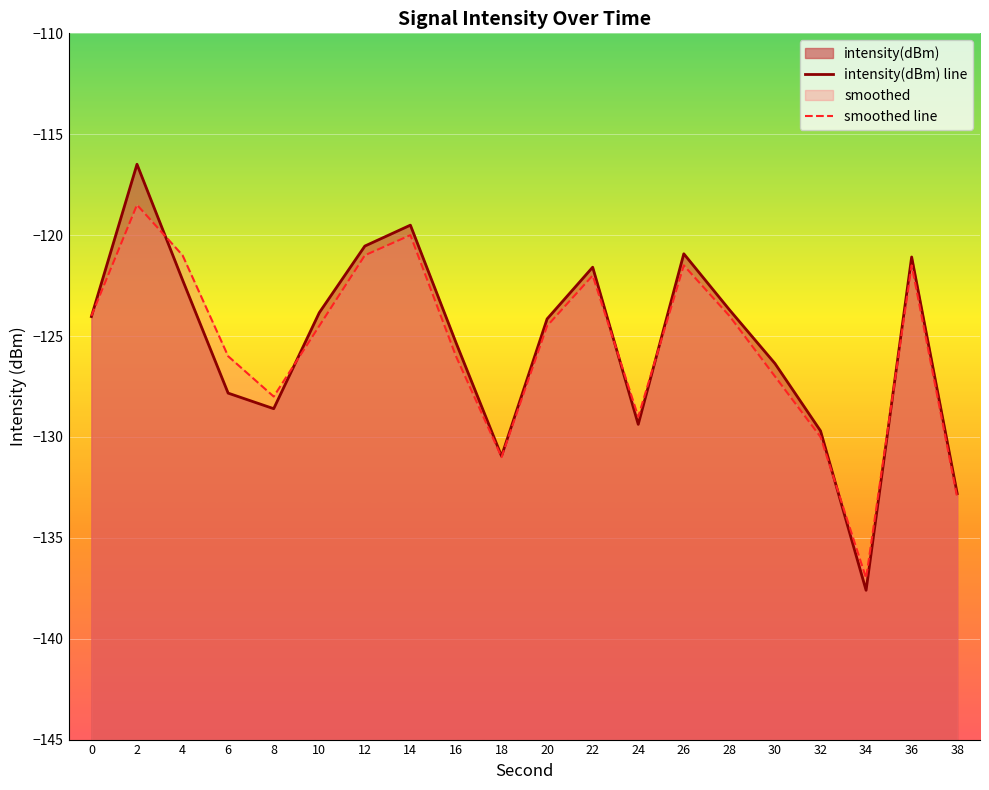

Between 38 and 14, which is larger?

14